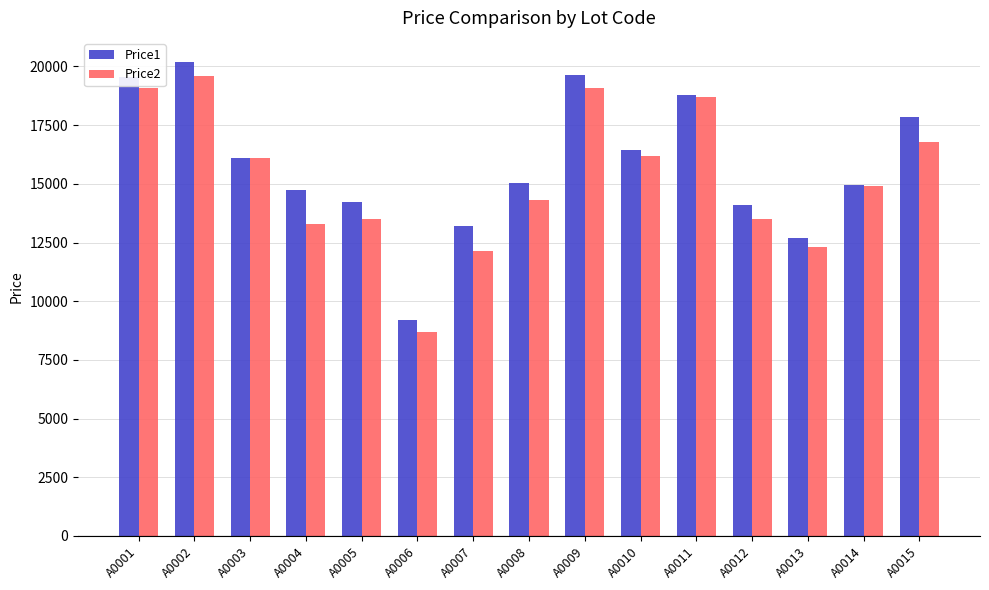

The Price2 series shows 16169 at A0010. True or false?

True